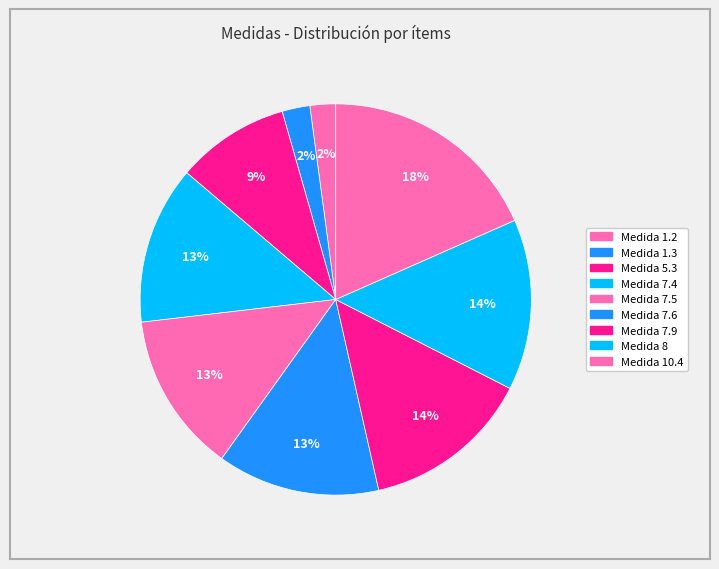

Count the number of slices in the pie.

9